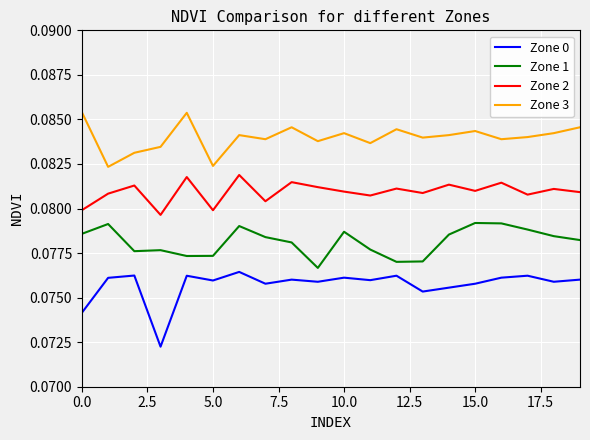

Which series has the widest spread of values?

Zone 0